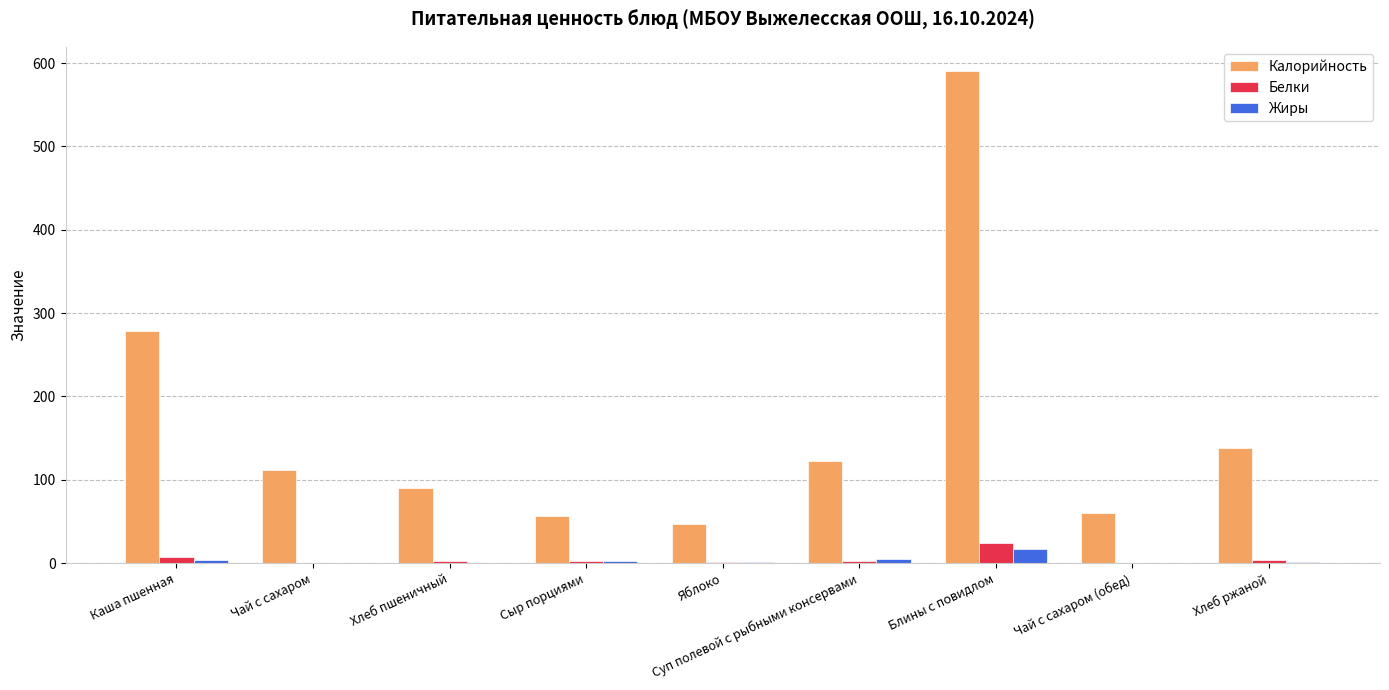

True or false: Калорийность has a value of 590.0 at Блины с повидлом.

True